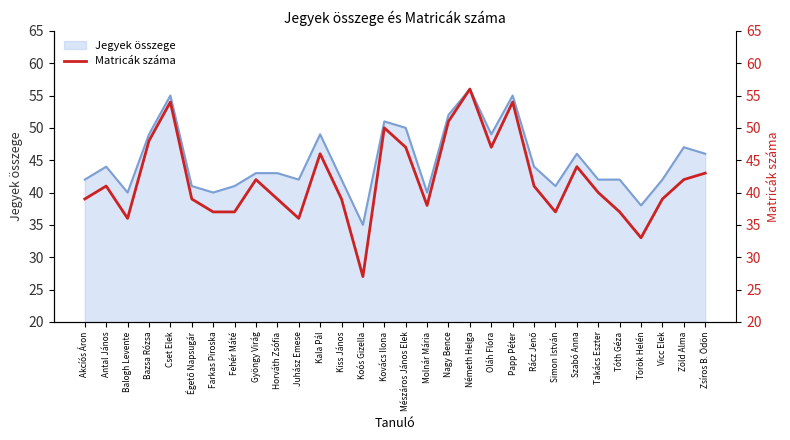

Is it true that Jegyek összege equals 51 at Kovács Ilona?

True